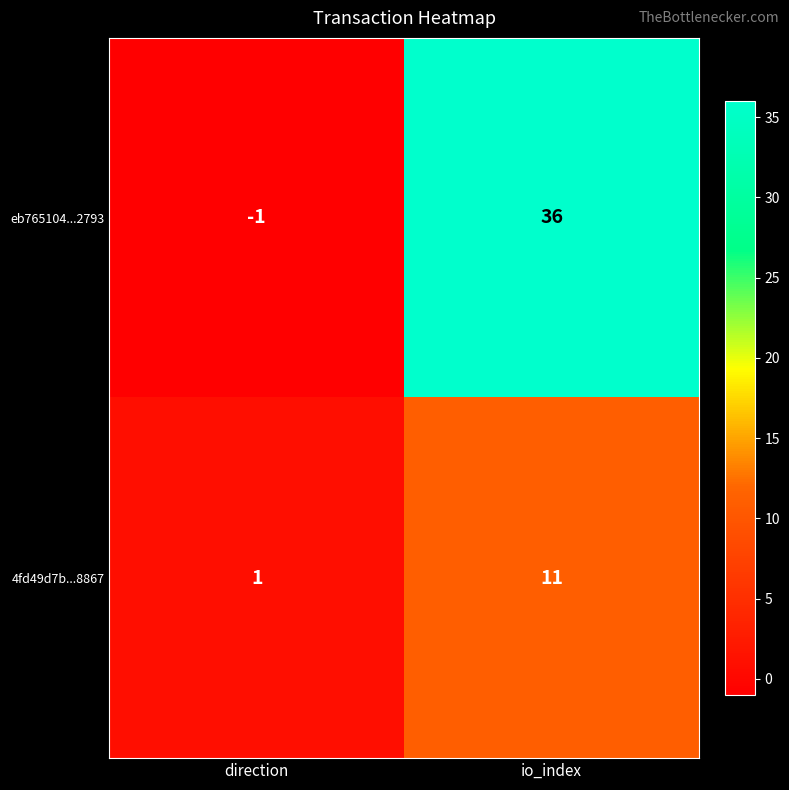

Reading right to left, extract all data points from this chart.

eb765104...2793: io_index=36	direction=-1
4fd49d7b...8867: io_index=11	direction=1